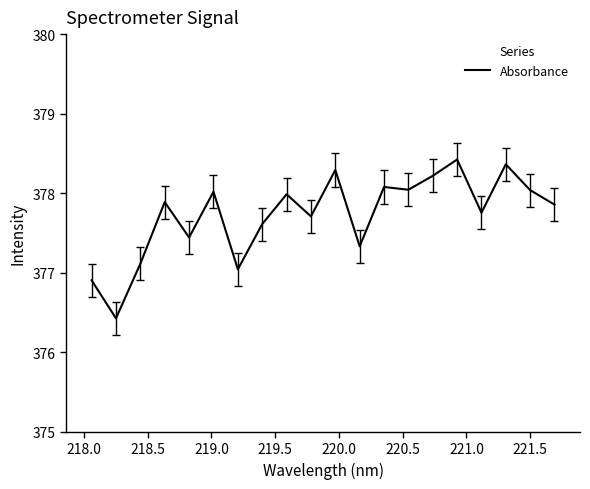

What is the smallest value displayed?

376.4